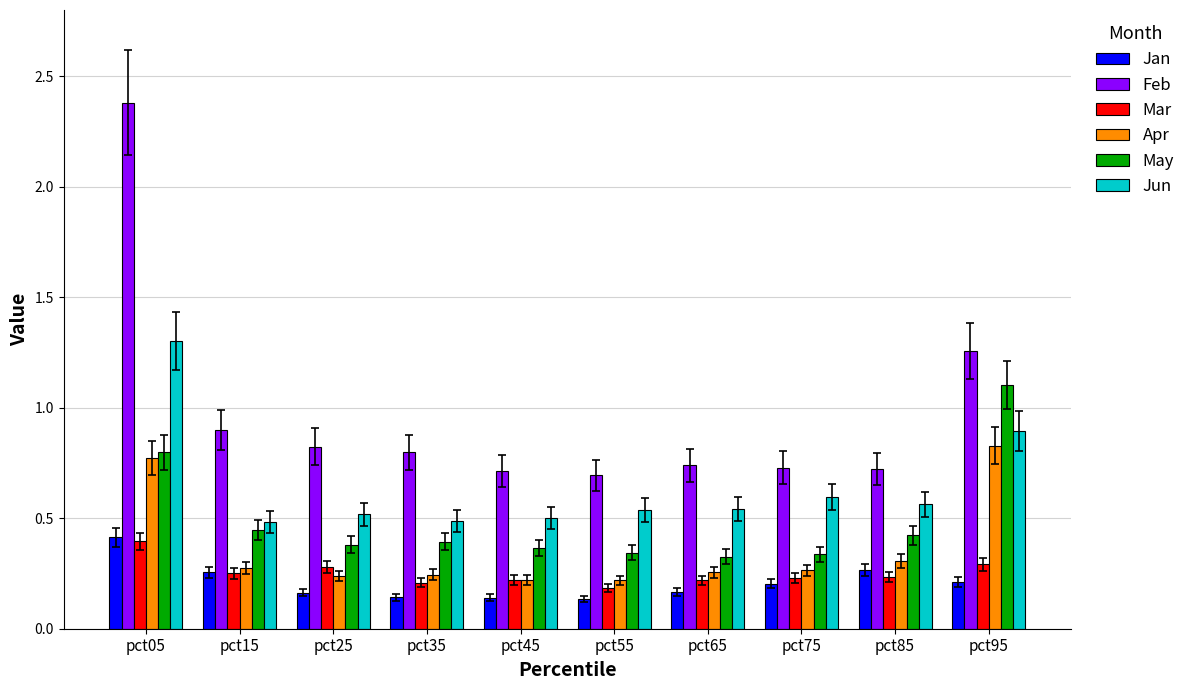

What is the sum of all Jun values?

6.4